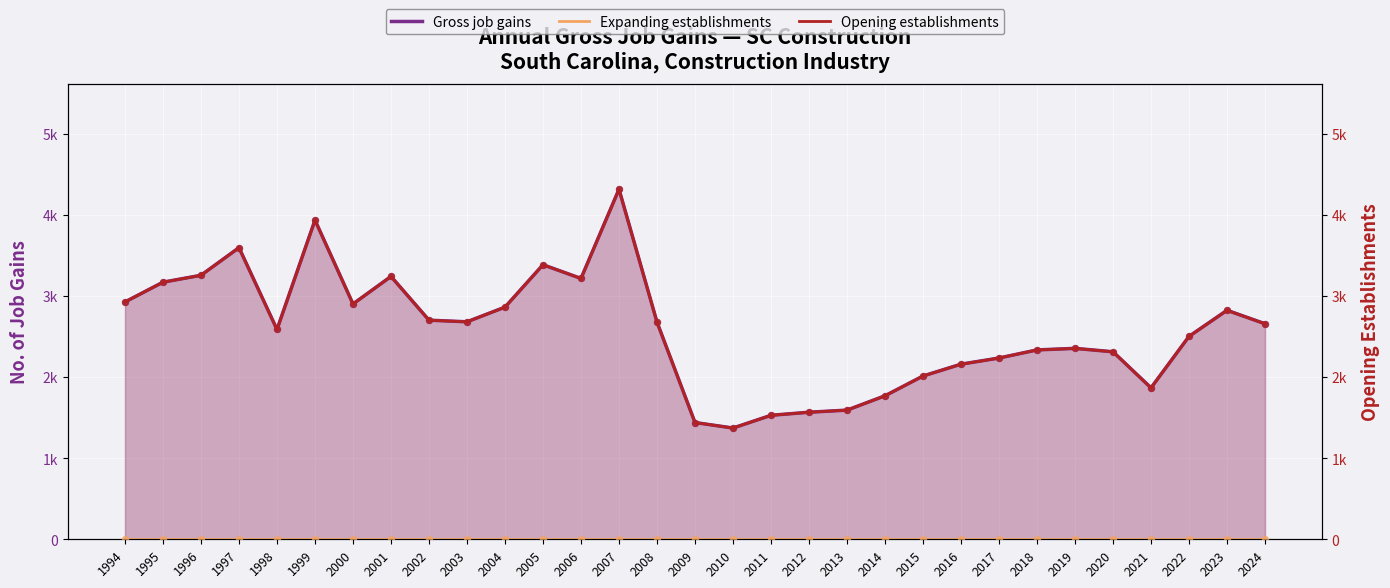

Which series contains the lowest Y value?

Expanding establishments